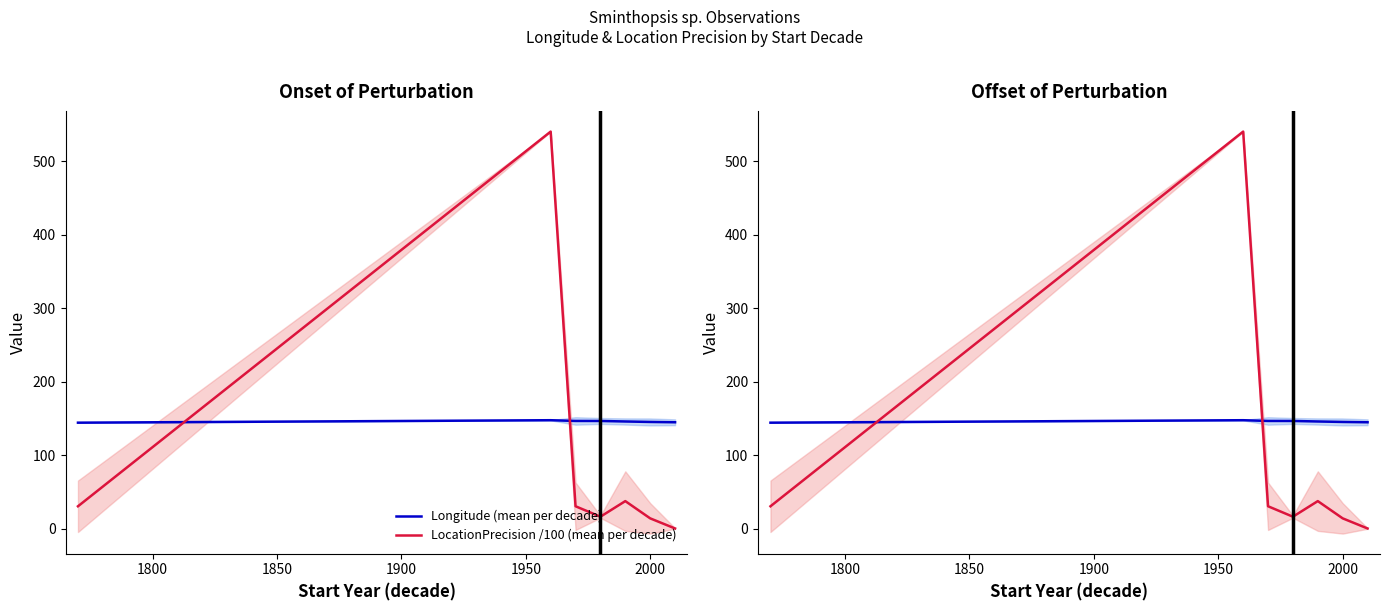

Is this an area chart (filled region under the line)?

No